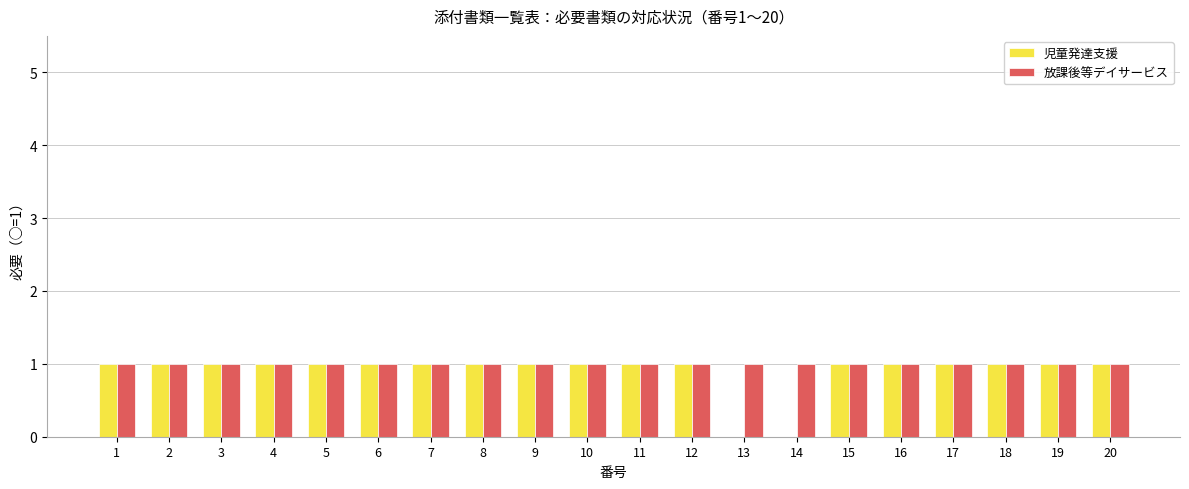

Is the value of 放課後等デイサービス at 11 greater than the value of 児童発達支援 at 13?

Yes